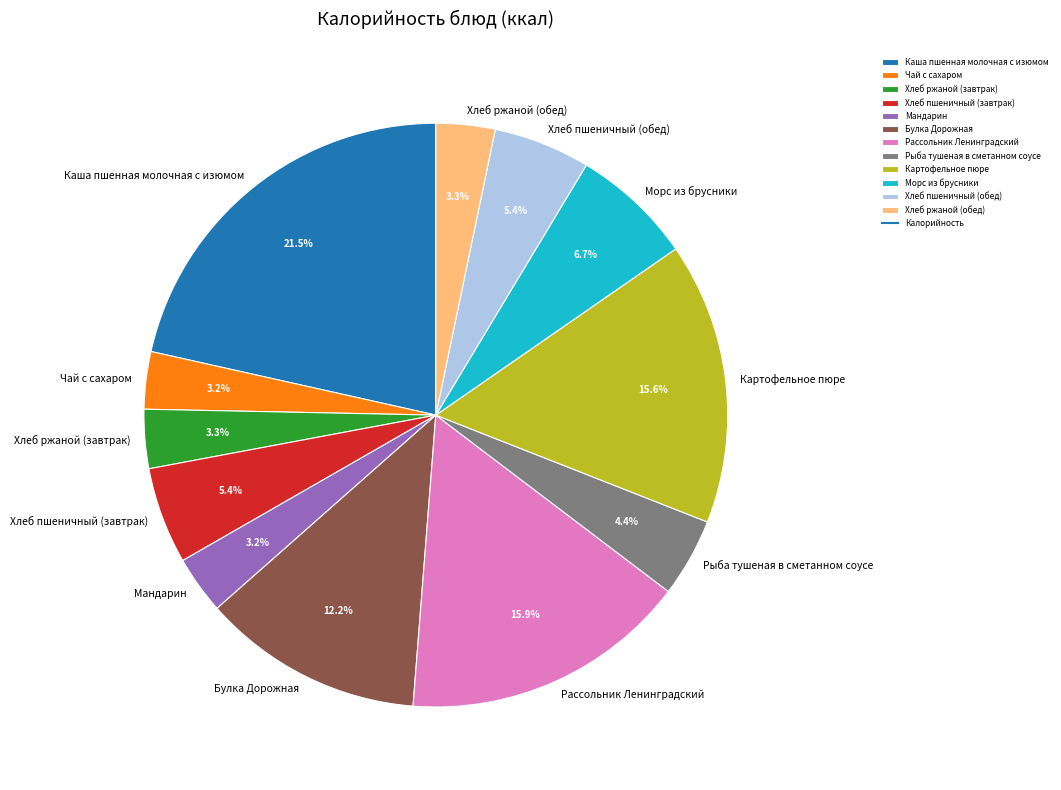

To the nearest percent, what is the average slice percentage?

8%